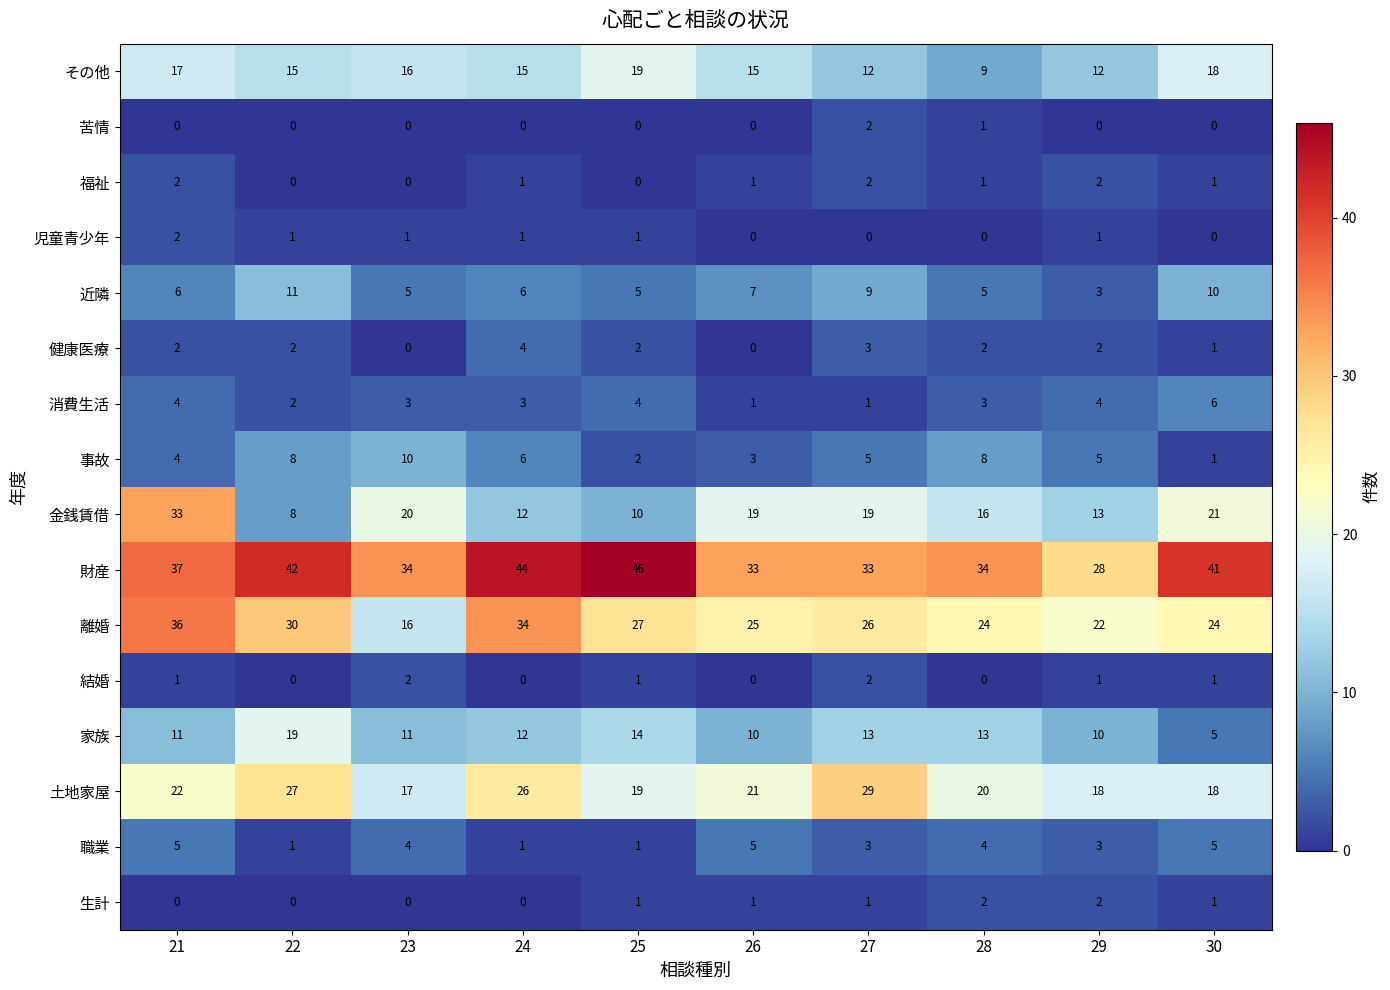

What is the lowest value of the 金銭賃借 series?

8